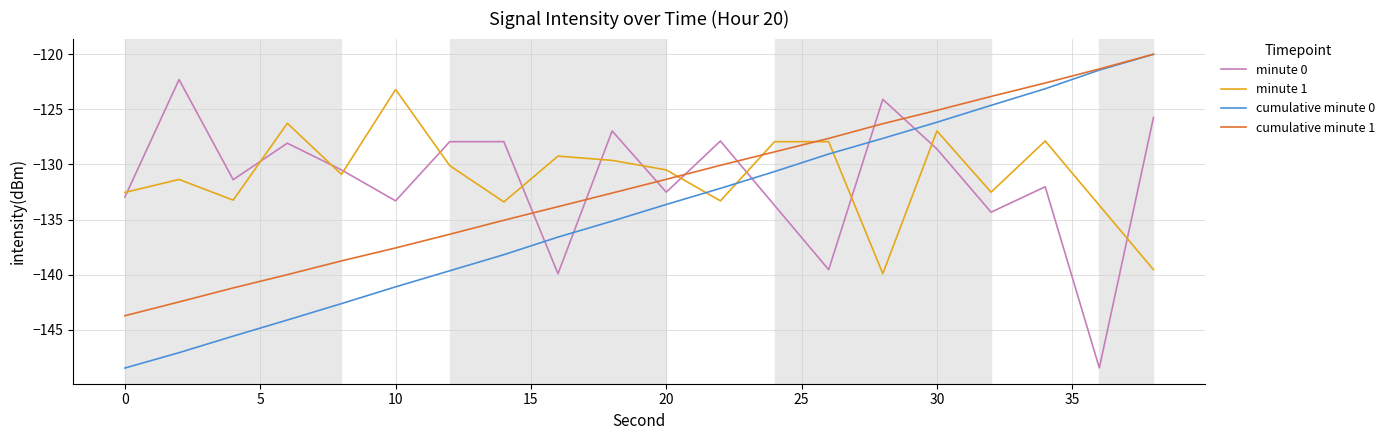

What is the smallest value displayed?

-148.5